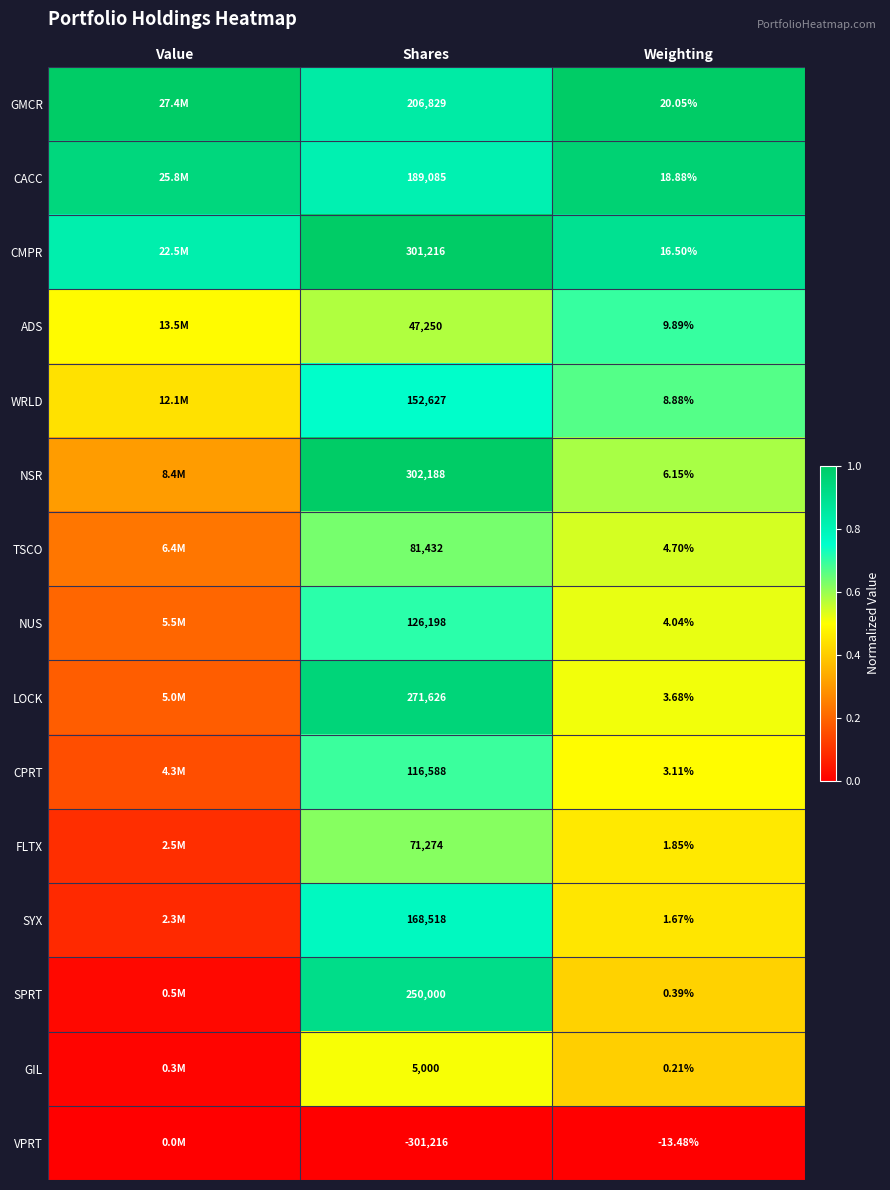

Is the value of CACC at Shares greater than the value of ADS at Shares?

Yes